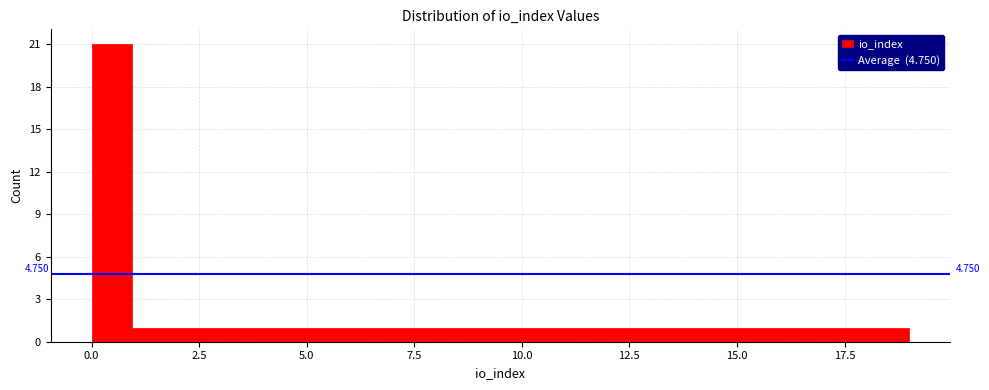

Read against the x-axis, roughly where is the centre of the tallest bar?

0.5